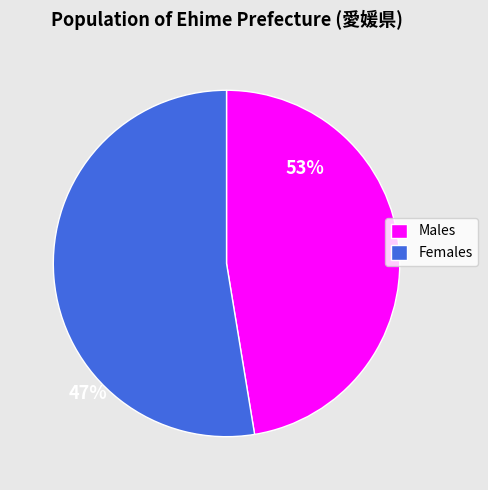

True or false: Females accounts for 53% of the total.

True